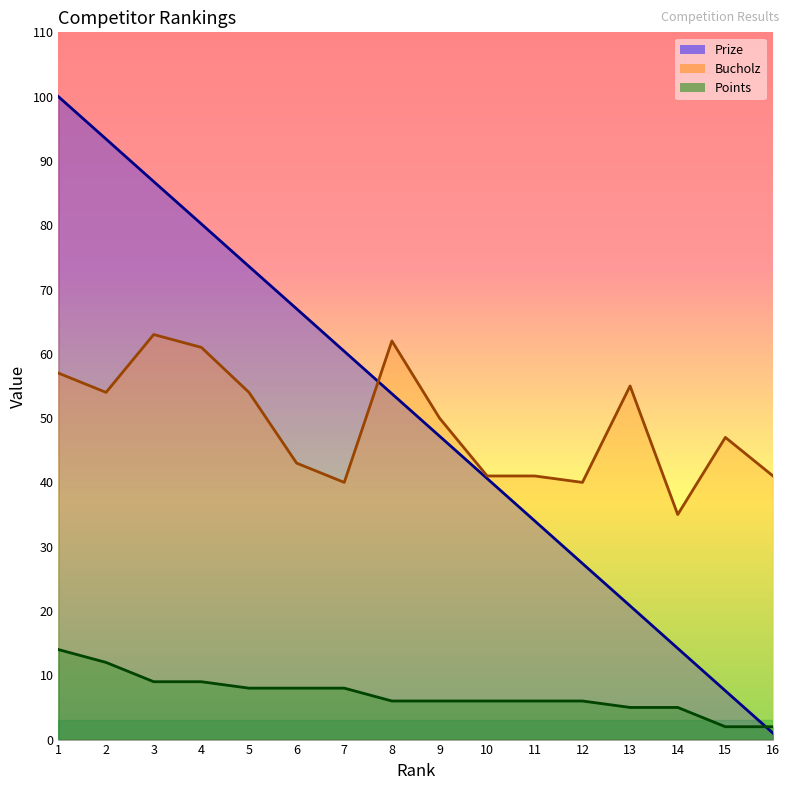

What is the difference between the Points values at 11 and 16?

4.0